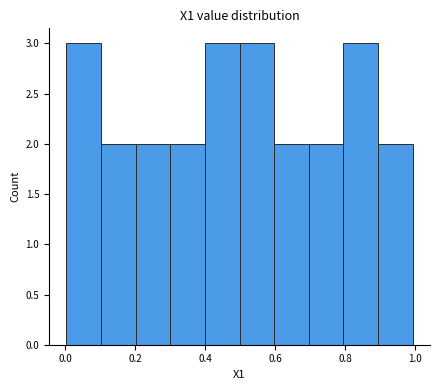

Reading left to right, list every bar in this chart as the range it spans on the x-axis followed by its height. Neither the bar edges nor the heights are printed on the chart, so give them approximately, as read against the axes.

0.0 to 0.1: 3
0.1 to 0.2: 2
0.2 to 0.3: 2
0.3 to 0.4: 2
0.4 to 0.5: 3
0.5 to 0.6: 3
0.6 to 0.7: 2
0.7 to 0.8: 2
0.8 to 0.9: 3
0.9 to 1.0: 2